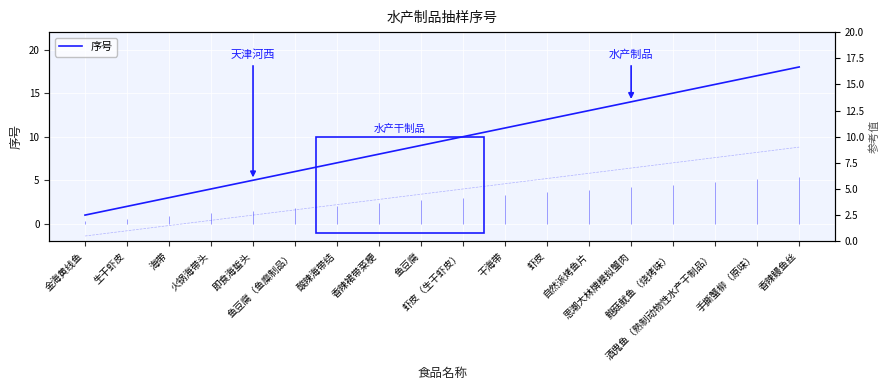

At which label is the value closest to 9?

鱼豆腐